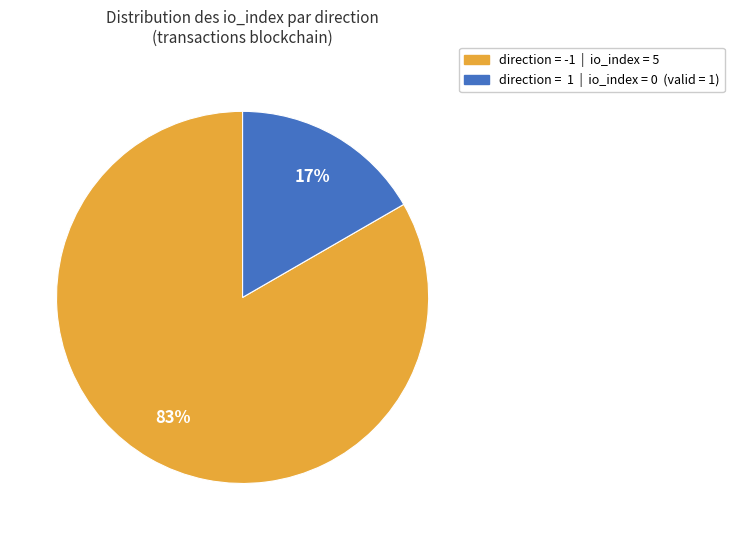

To the nearest percent, what is the average slice percentage?

50%